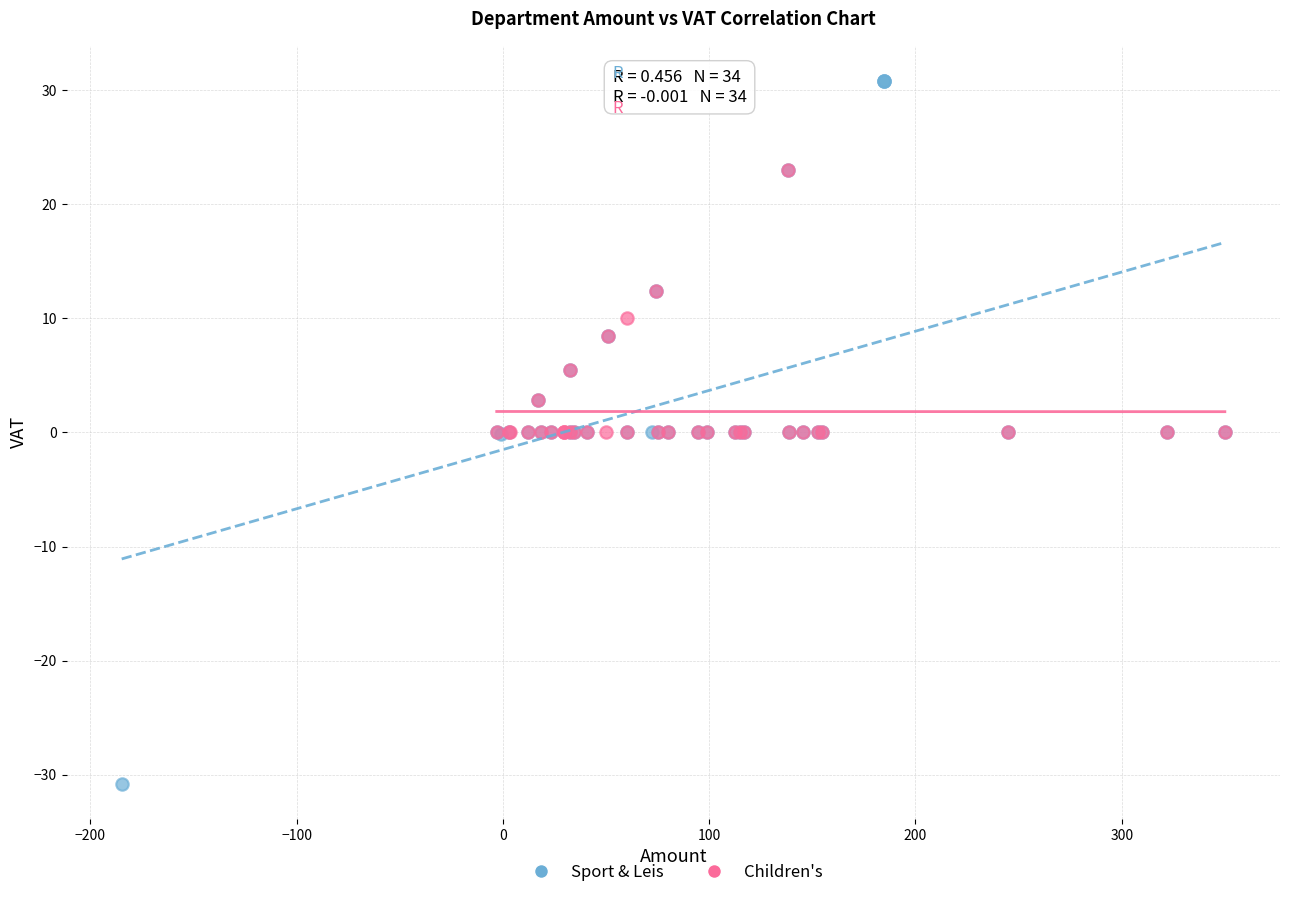

What are all the series names shown in the legend?

Sport & Leis, Children's